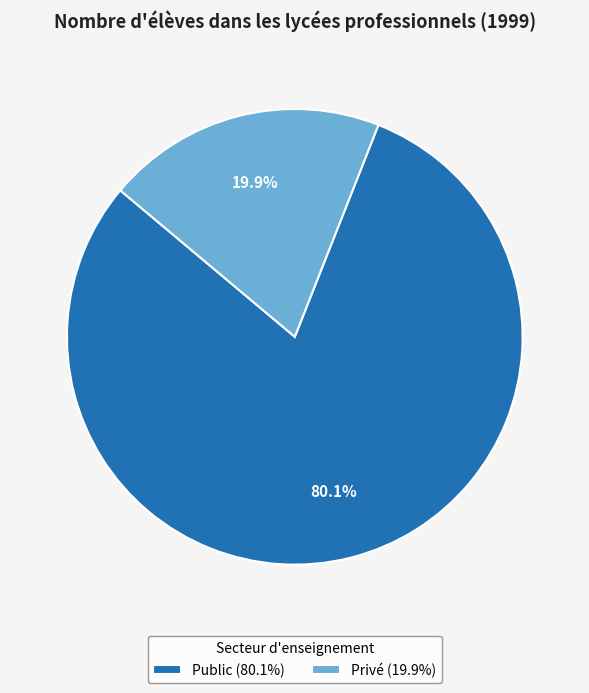

True or false: Privé accounts for 28% of the total.

False